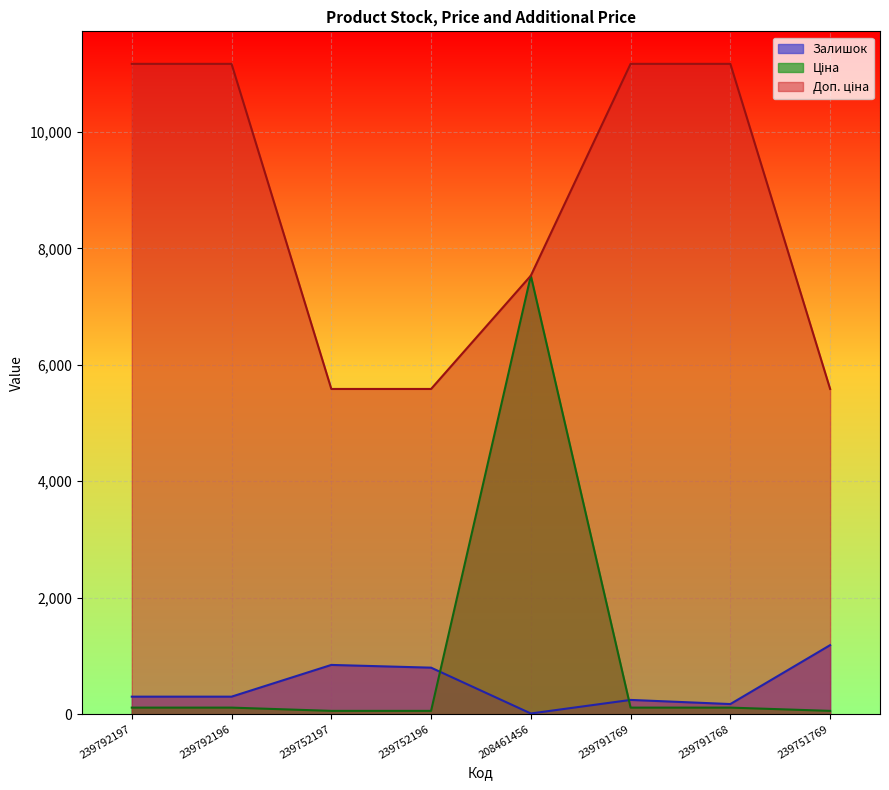

Where is Доп. ціна nearest to the value 8377?

208461456